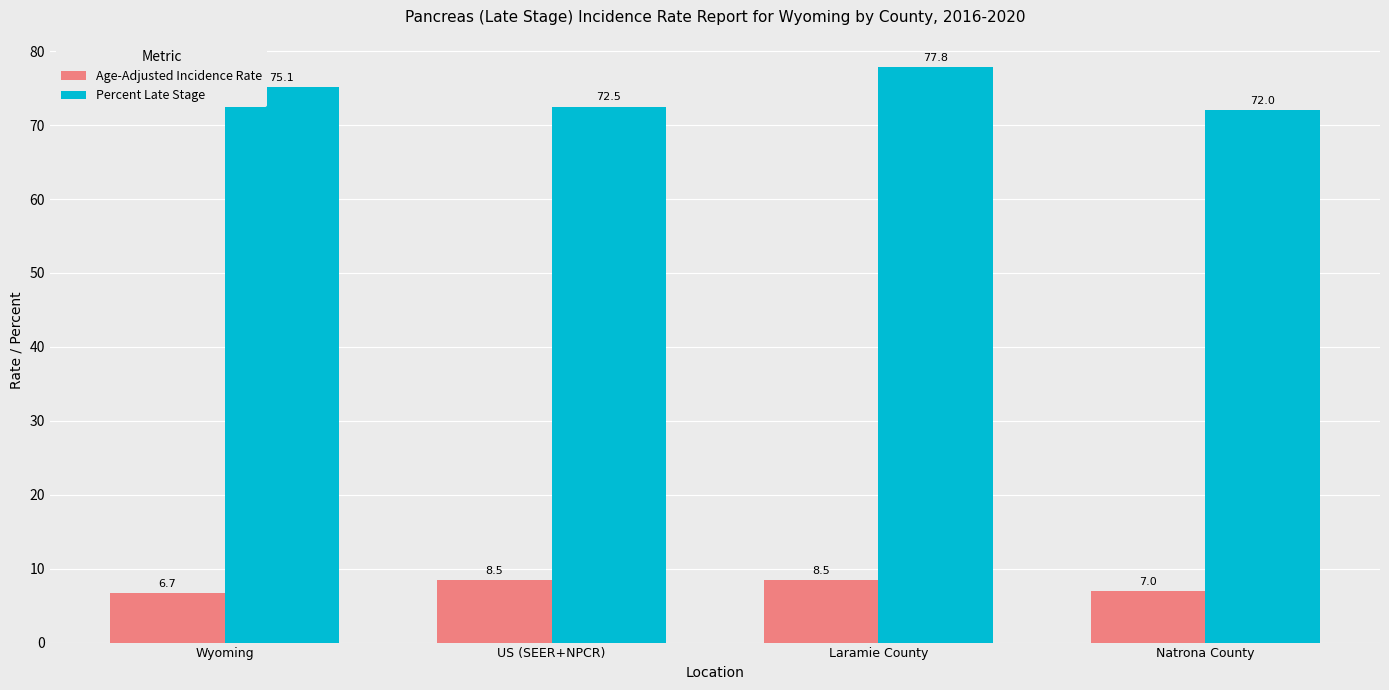

What is the sum of all Age-Adjusted Incidence Rate values?

30.7